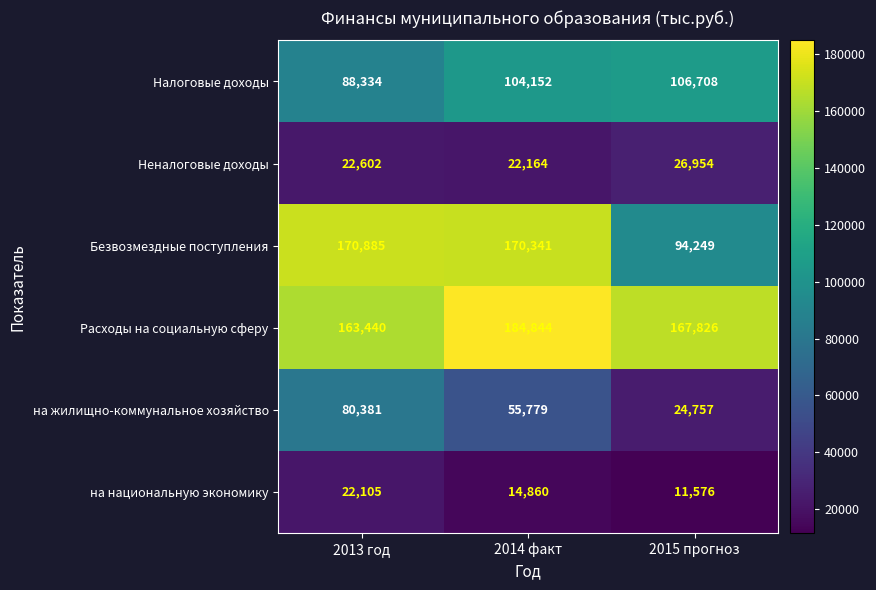

What is the spread (max minus min) of values at 2014 факт?

169984